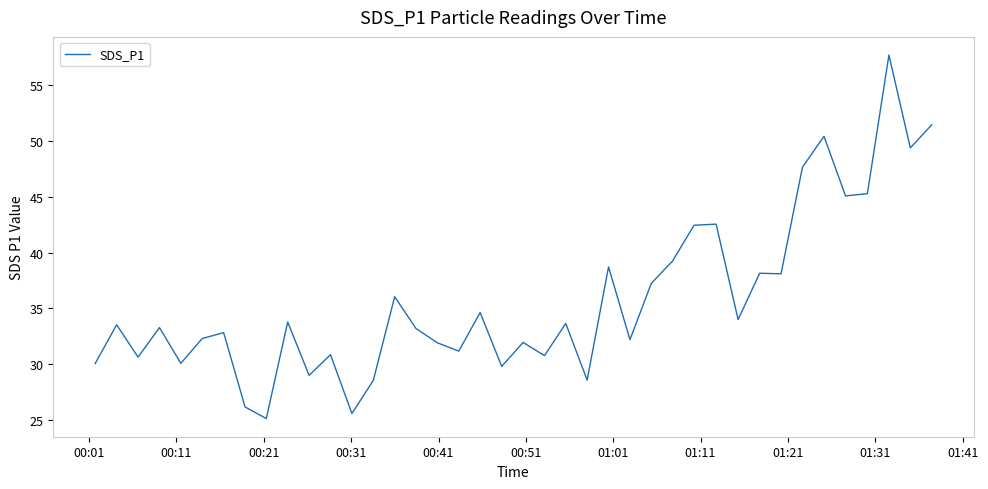

What is the greatest value displayed?

57.7